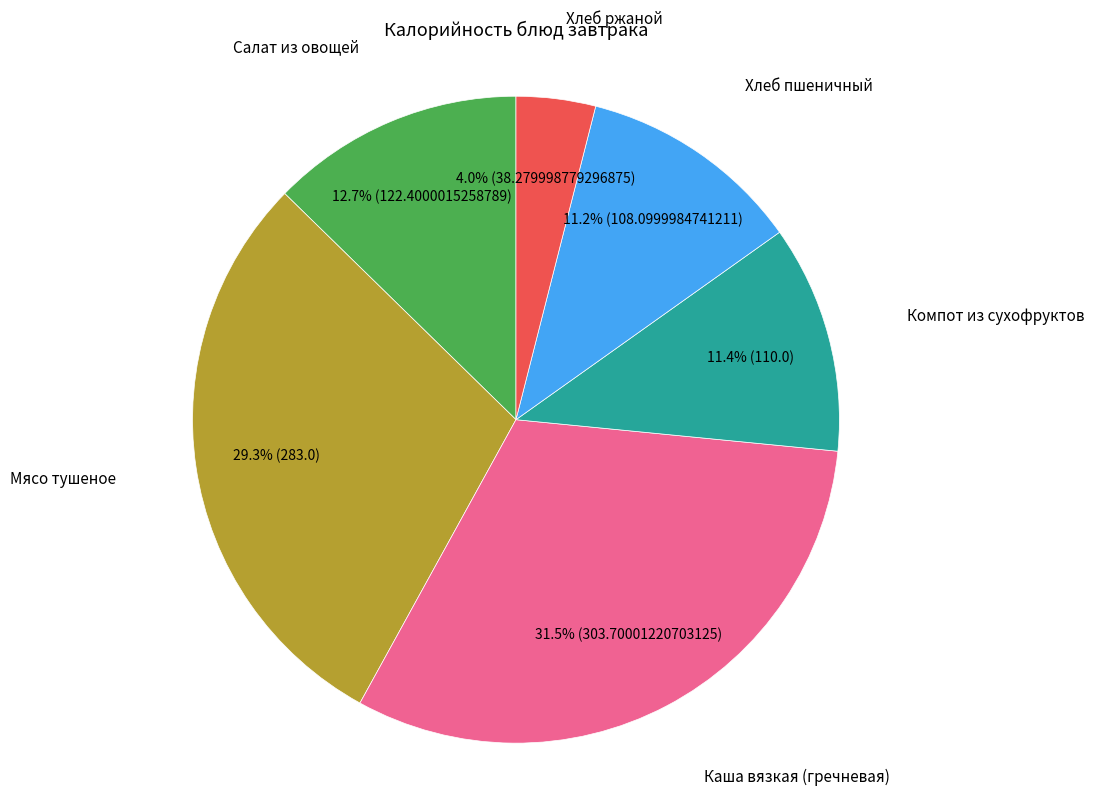

Count the number of slices in the pie.

6